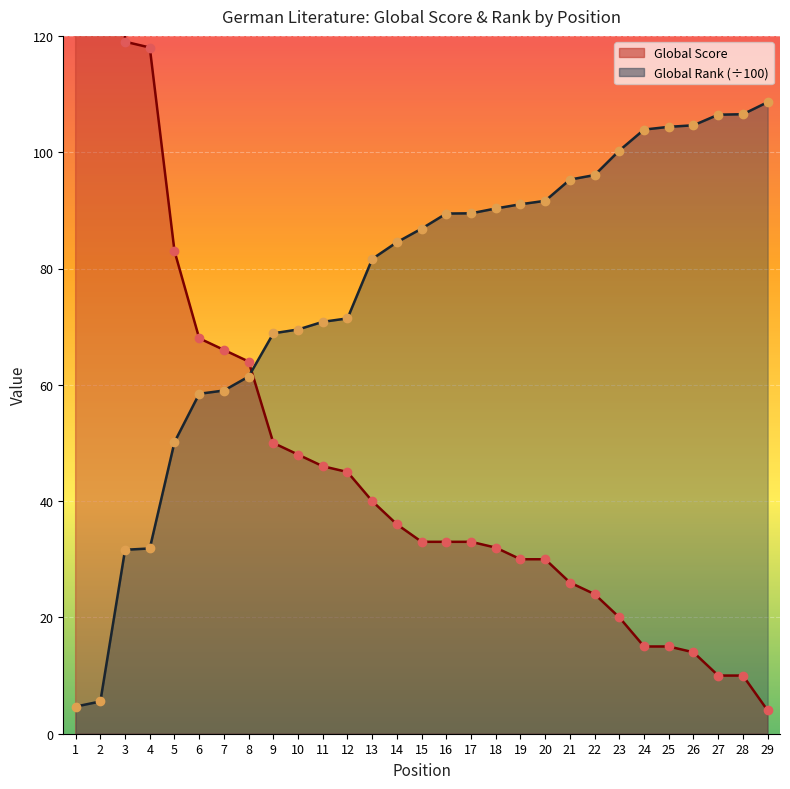

What is the total value across all series at 23?

120.3